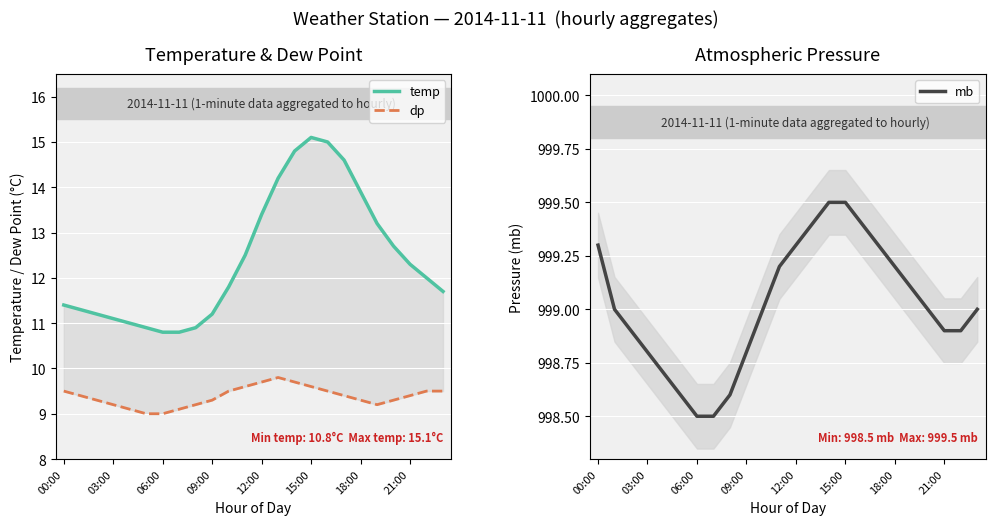

How many data points in mb are less than 999?

10